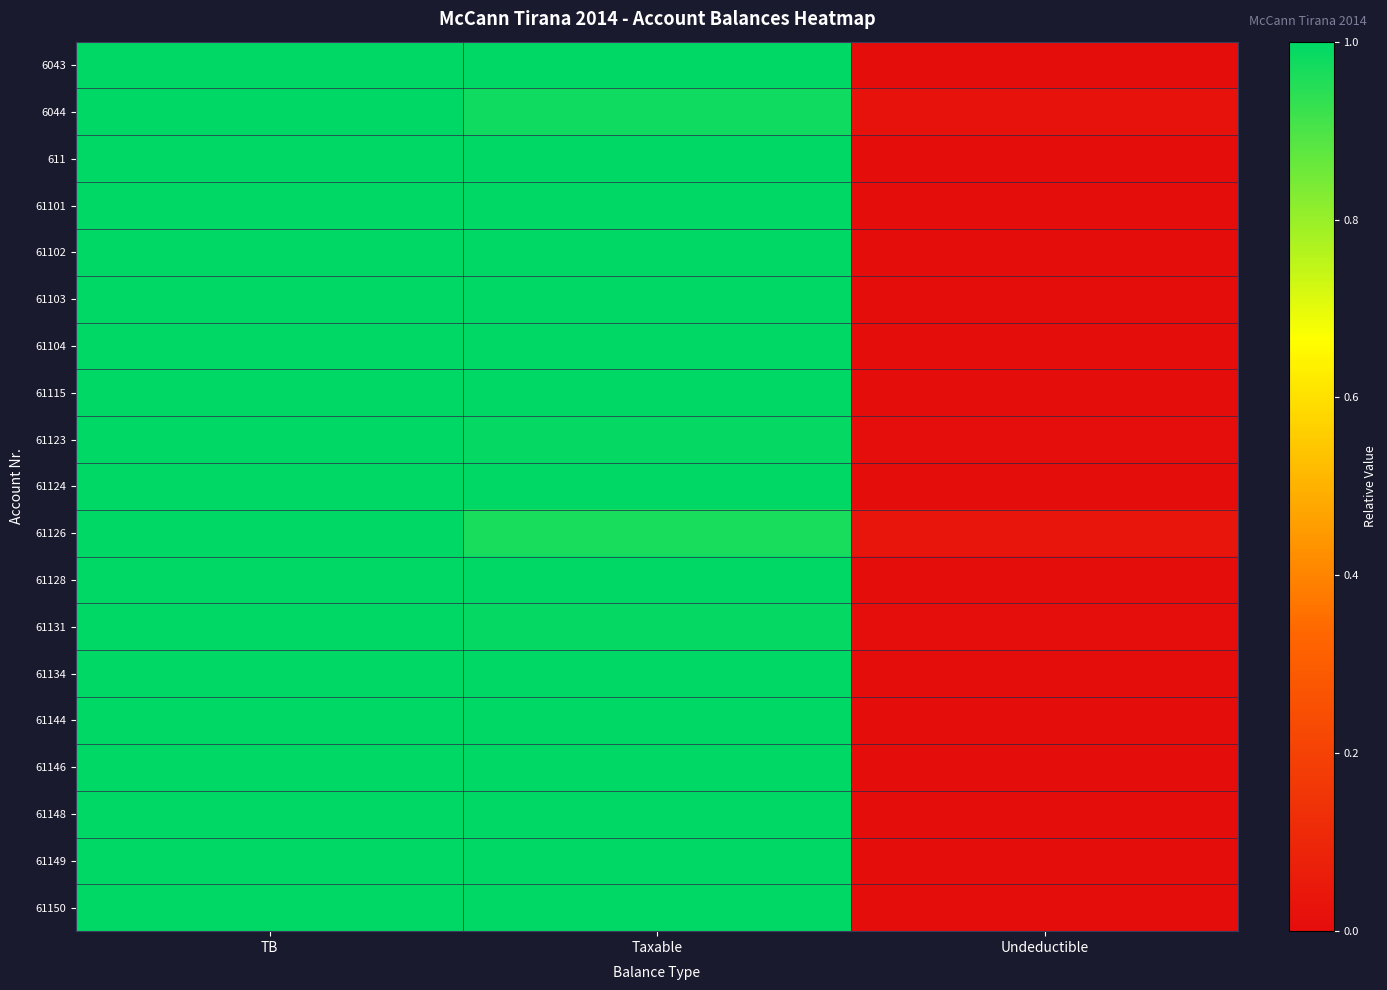

How many distinct data groups are displayed?

19